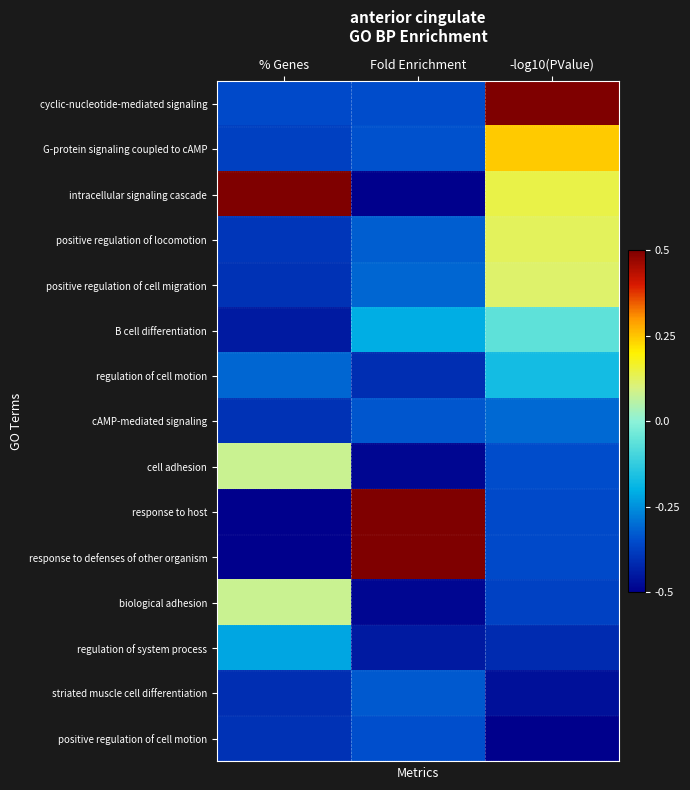

What is the difference between the highest and lowest values at % Genes?

1.0